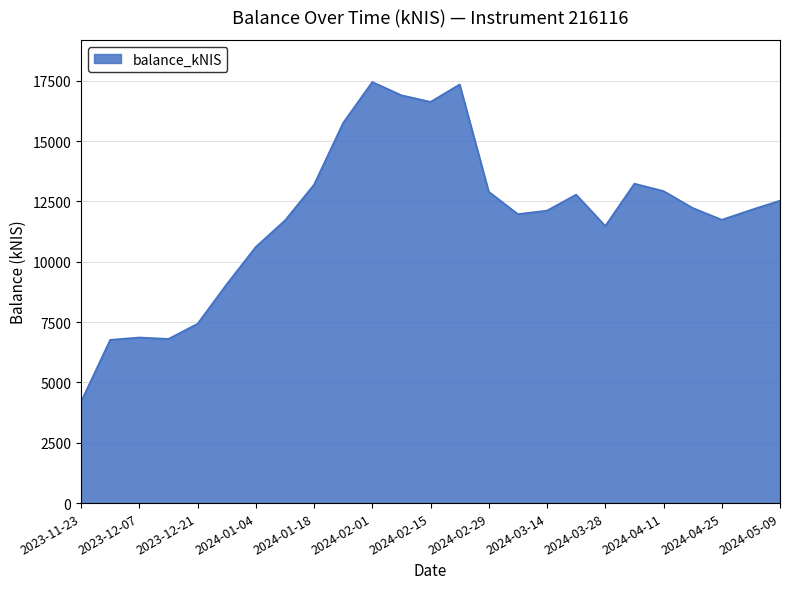

What is the average value?

11871.9